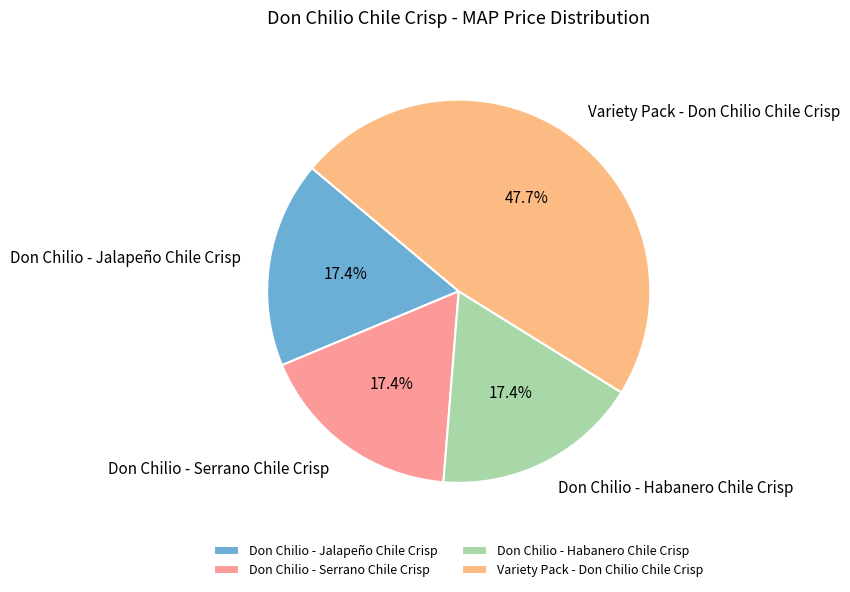

Is it true that Variety Pack - Don Chilio Chile Crisp is 38% of the pie?

False